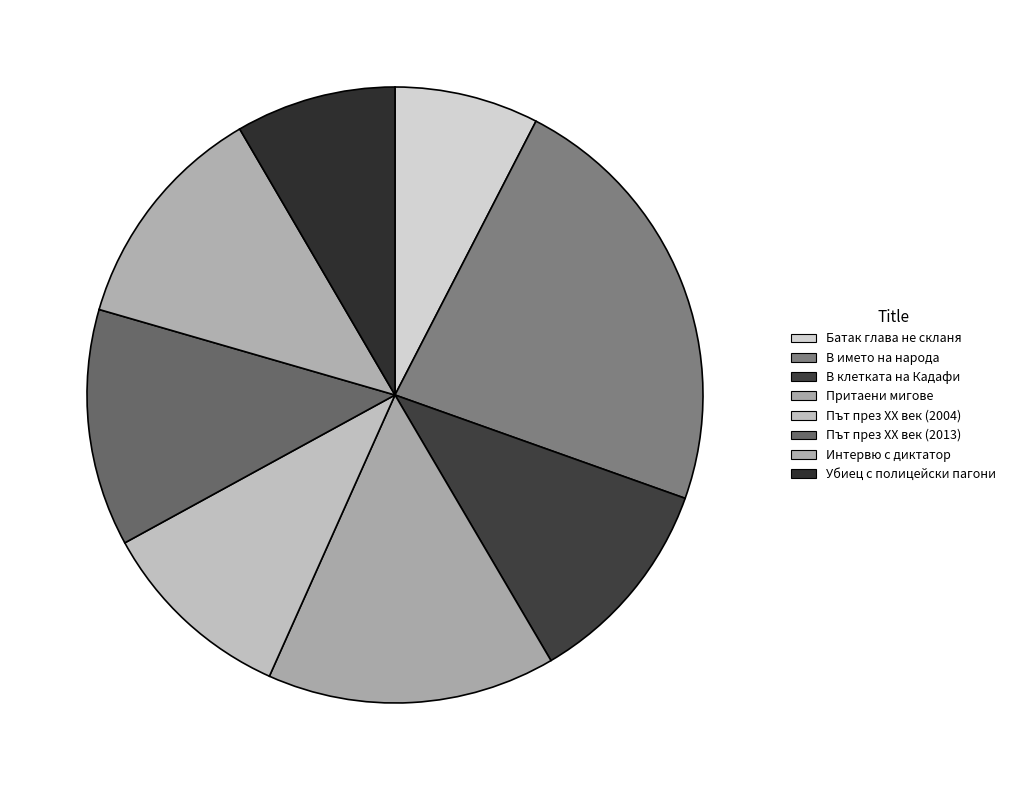

How many segments does this pie chart have?

8